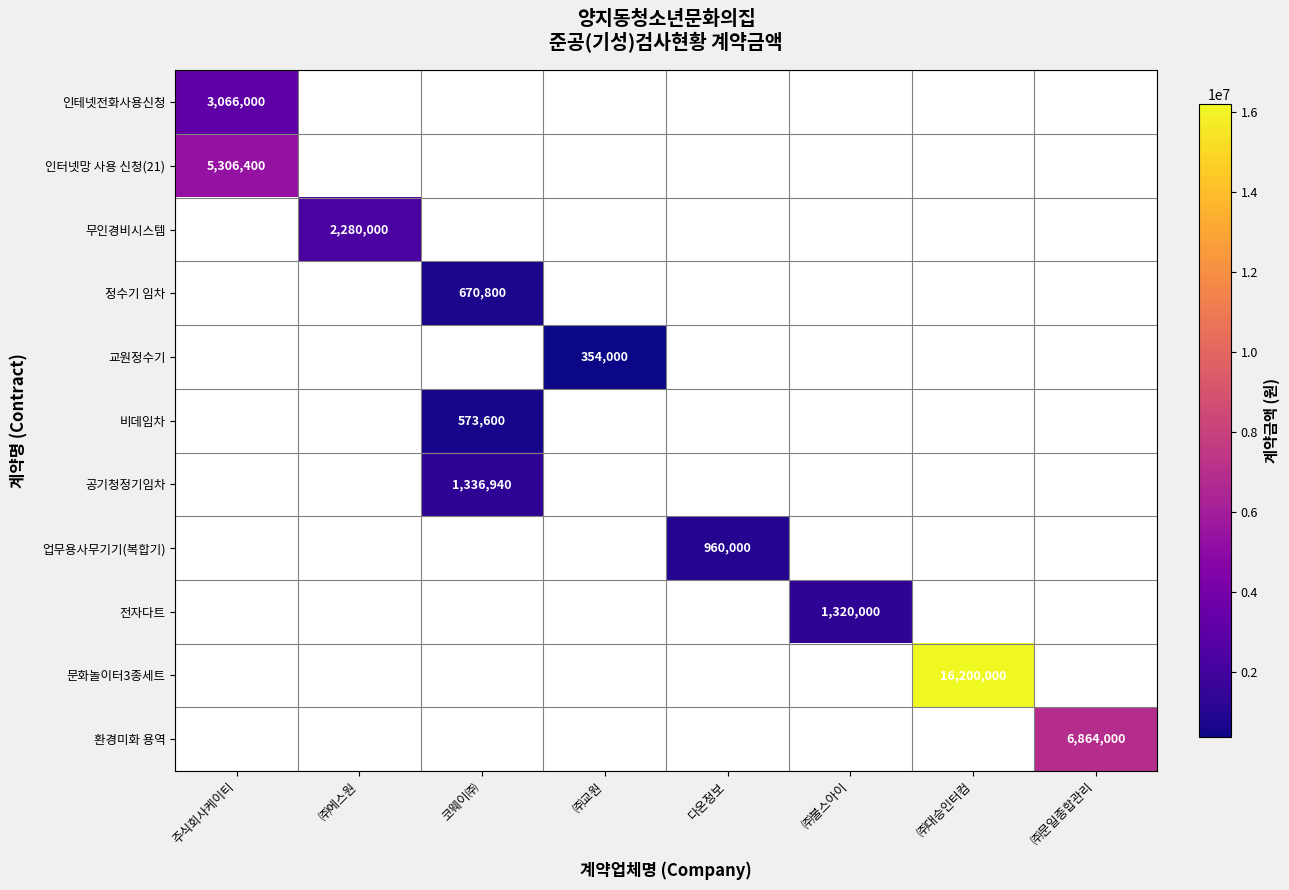

What is the maximum value shown in the chart?

16200000.0